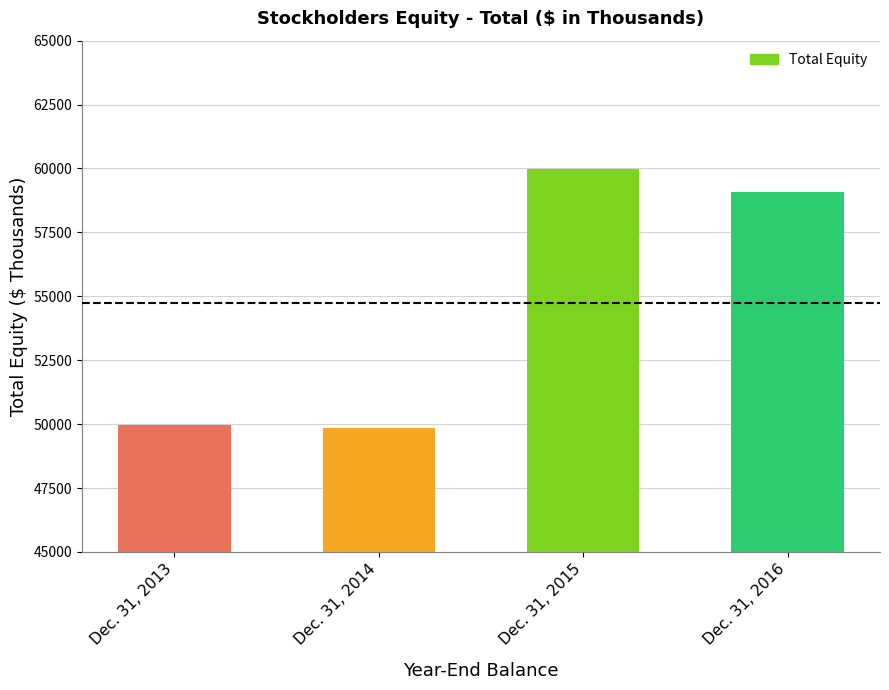

What is the ratio of the value at Dec. 31, 2013 to the value at Dec. 31, 2016?

0.8